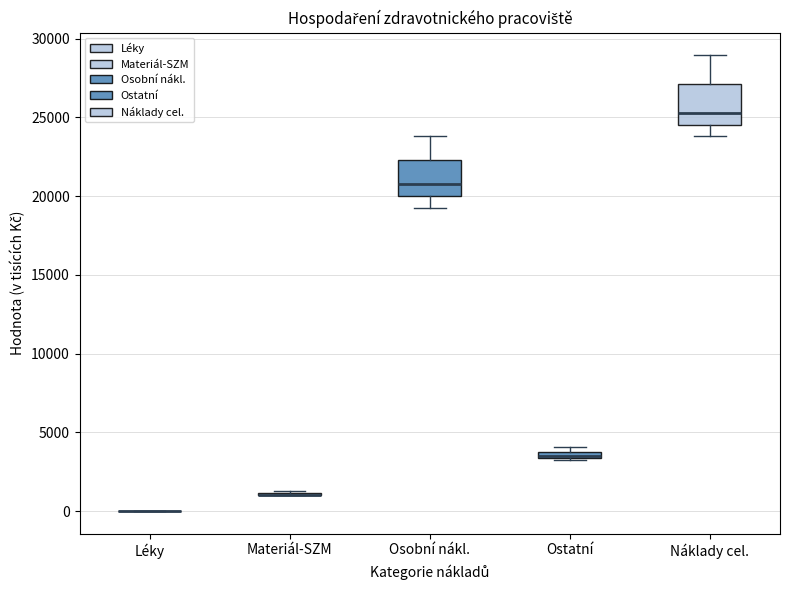

Where is the upper edge of the box for Osobní nákl. on the y-axis? The values are not printed on the chart, so give them approximately, as read against the axis.

22500